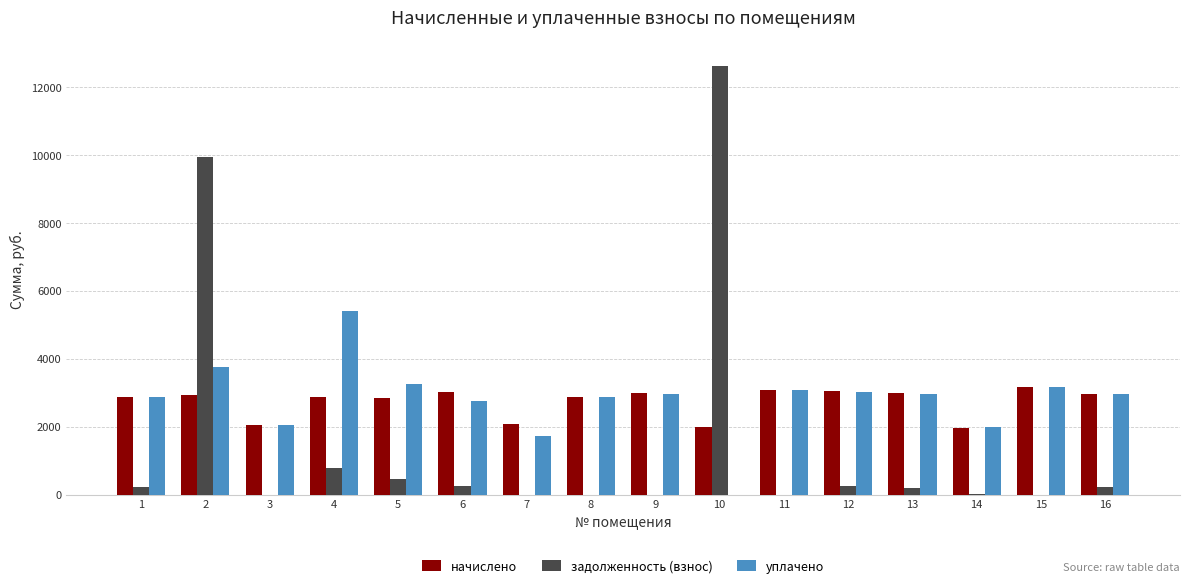

What is the greatest value displayed?

12627.7